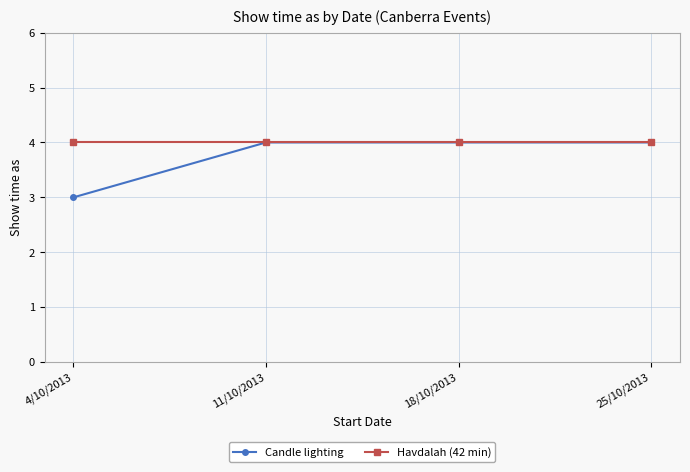

True or false: Candle lighting has a value of 2 at 25/10/2013.

False